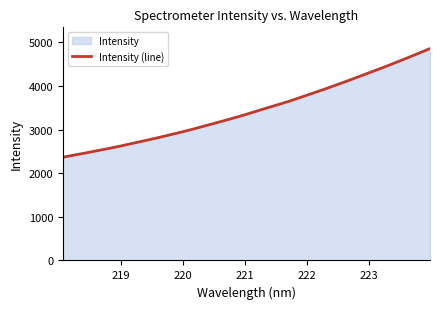

What is the minimum value shown in the chart?

2366.5